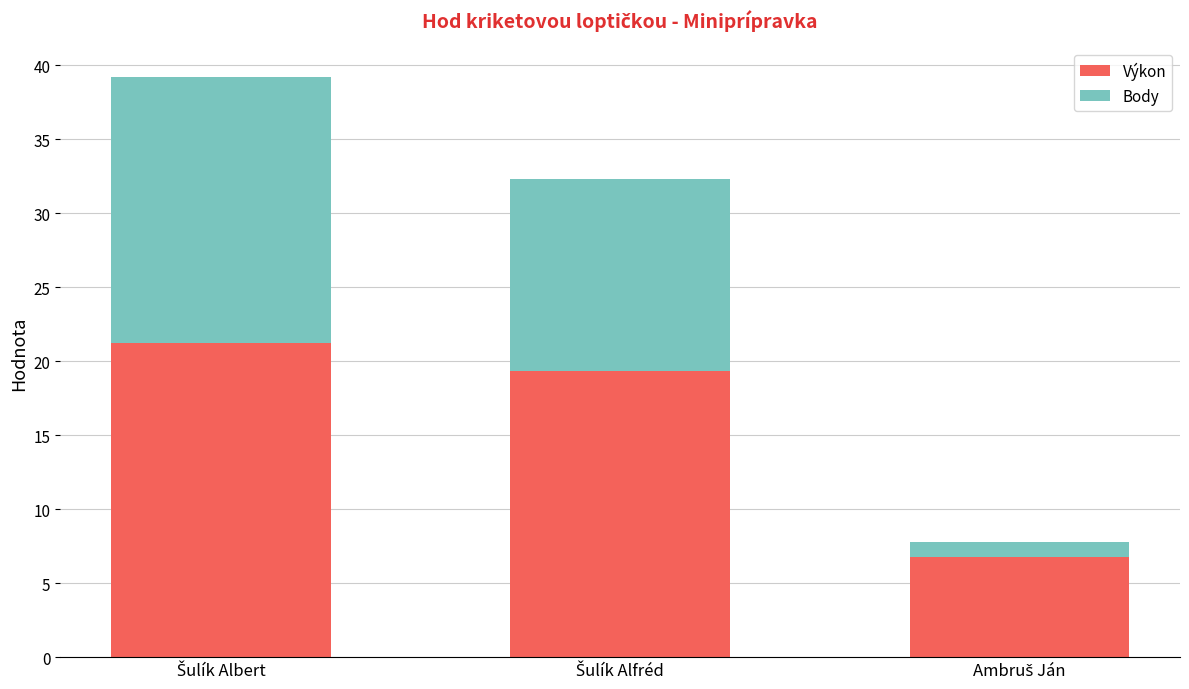

Are the bars grouped side by side (vs. stacked)?

No